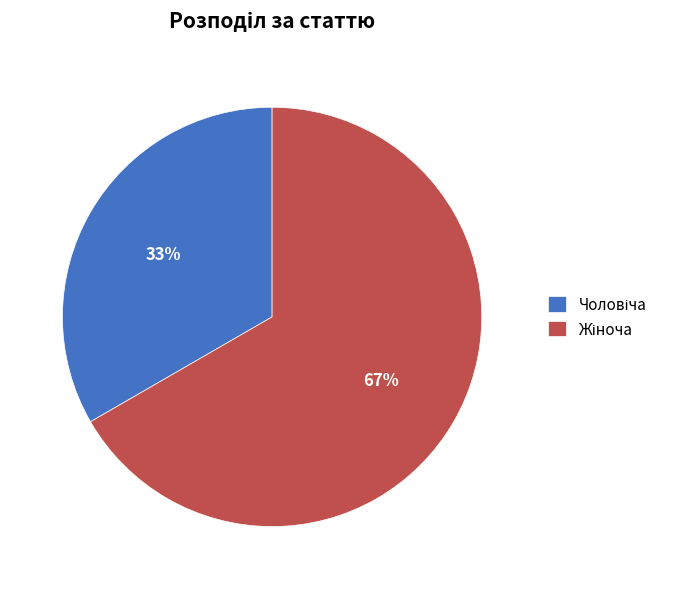

Is there any slice that represents more than half of the pie?

Yes